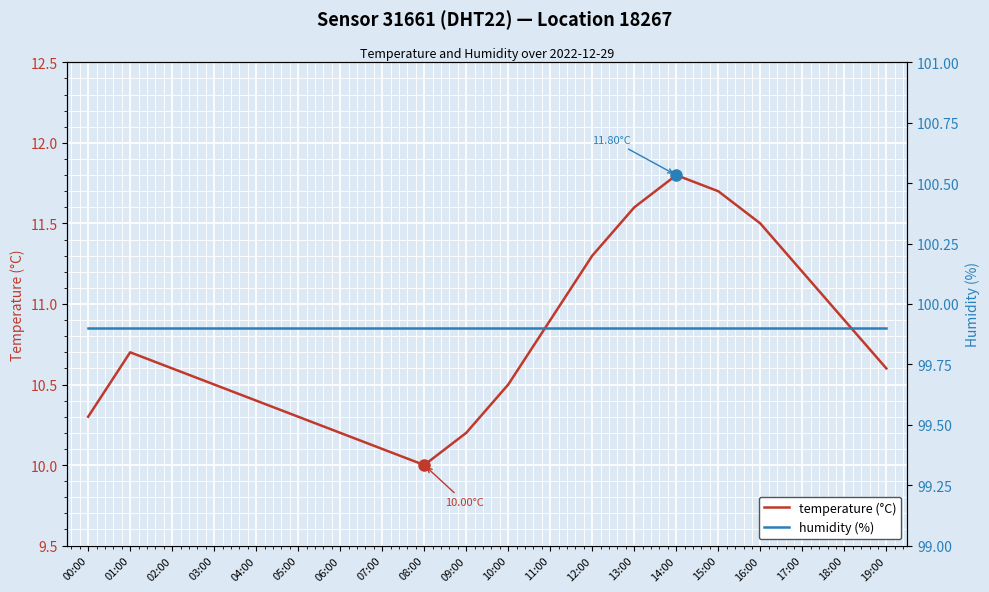

What is the highest value of the humidity (%) series?

99.9